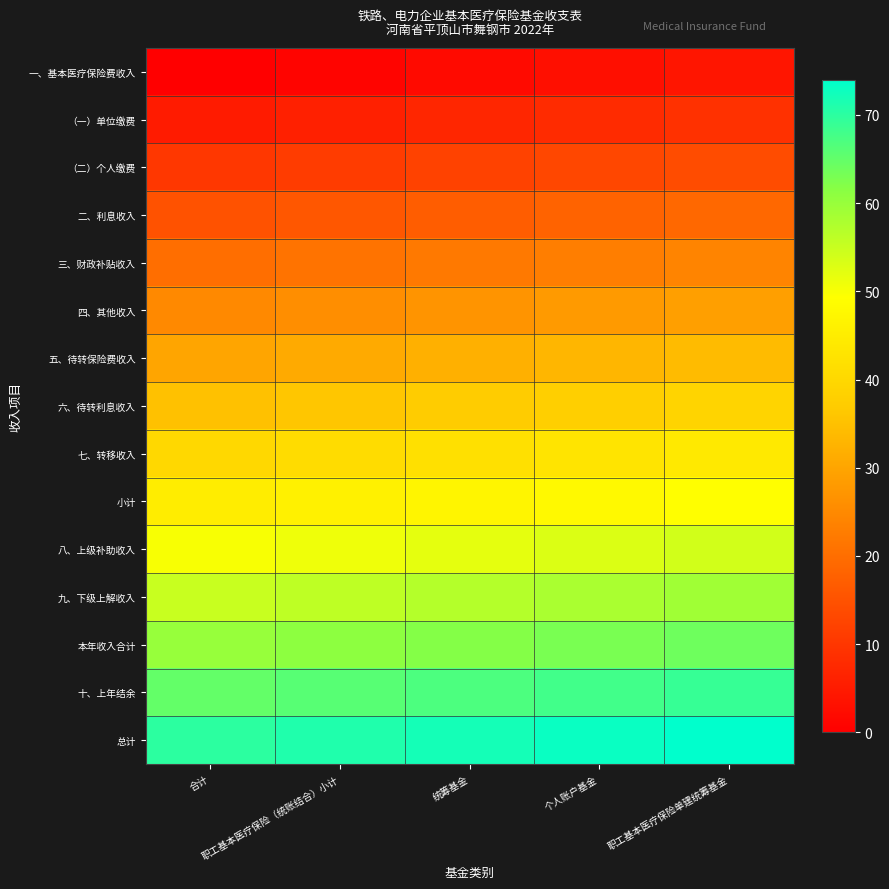

Reading left to right, extract all data points from this chart.

一、基本医疗保险费收入: 合计=0	职工基本医疗保险（统账结合）小计=1	统筹基金=2	个人账户基金=3	职工基本医疗保险单建统筹基金=4
（一）单位缴费: 合计=5	职工基本医疗保险（统账结合）小计=6	统筹基金=7	个人账户基金=8	职工基本医疗保险单建统筹基金=9
（二）个人缴费: 合计=10	职工基本医疗保险（统账结合）小计=11	统筹基金=12	个人账户基金=13	职工基本医疗保险单建统筹基金=14
二、利息收入: 合计=15	职工基本医疗保险（统账结合）小计=16	统筹基金=17	个人账户基金=18	职工基本医疗保险单建统筹基金=19
三、财政补贴收入: 合计=20	职工基本医疗保险（统账结合）小计=21	统筹基金=22	个人账户基金=23	职工基本医疗保险单建统筹基金=24
四、其他收入: 合计=25	职工基本医疗保险（统账结合）小计=26	统筹基金=27	个人账户基金=28	职工基本医疗保险单建统筹基金=29
五、待转保险费收入: 合计=30	职工基本医疗保险（统账结合）小计=31	统筹基金=32	个人账户基金=33	职工基本医疗保险单建统筹基金=34
六、待转利息收入: 合计=35	职工基本医疗保险（统账结合）小计=36	统筹基金=37	个人账户基金=38	职工基本医疗保险单建统筹基金=39
七、转移收入: 合计=40	职工基本医疗保险（统账结合）小计=41	统筹基金=42	个人账户基金=43	职工基本医疗保险单建统筹基金=44
小计: 合计=45	职工基本医疗保险（统账结合）小计=46	统筹基金=47	个人账户基金=48	职工基本医疗保险单建统筹基金=49
八、上级补助收入: 合计=50	职工基本医疗保险（统账结合）小计=51	统筹基金=52	个人账户基金=53	职工基本医疗保险单建统筹基金=54
九、下级上解收入: 合计=55	职工基本医疗保险（统账结合）小计=56	统筹基金=57	个人账户基金=58	职工基本医疗保险单建统筹基金=59
本年收入合计: 合计=60	职工基本医疗保险（统账结合）小计=61	统筹基金=62	个人账户基金=63	职工基本医疗保险单建统筹基金=64
十、上年结余: 合计=65	职工基本医疗保险（统账结合）小计=66	统筹基金=67	个人账户基金=68	职工基本医疗保险单建统筹基金=69
总计: 合计=70	职工基本医疗保险（统账结合）小计=71	统筹基金=72	个人账户基金=73	职工基本医疗保险单建统筹基金=74